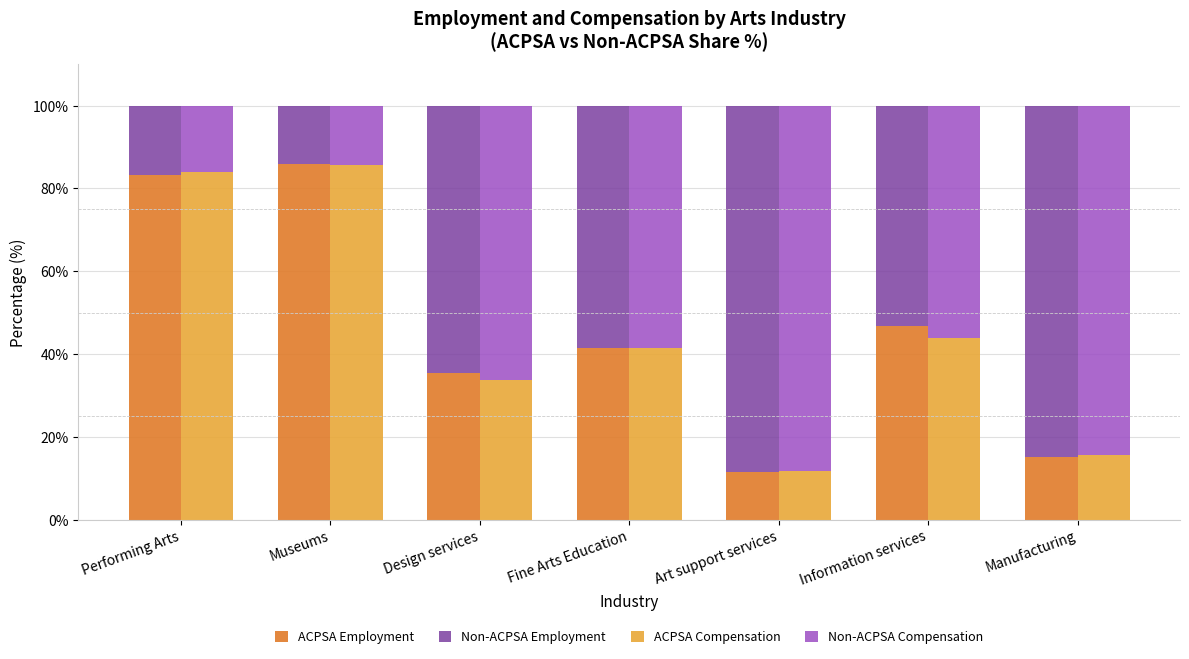

Read the ACPSA Employment value at Design services.

35.3